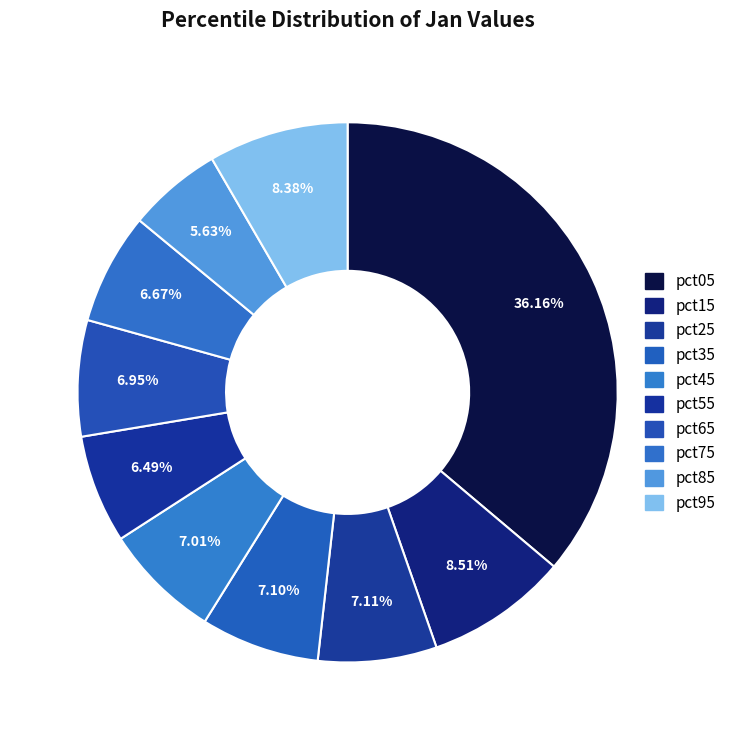

Which slice is the largest?

pct05